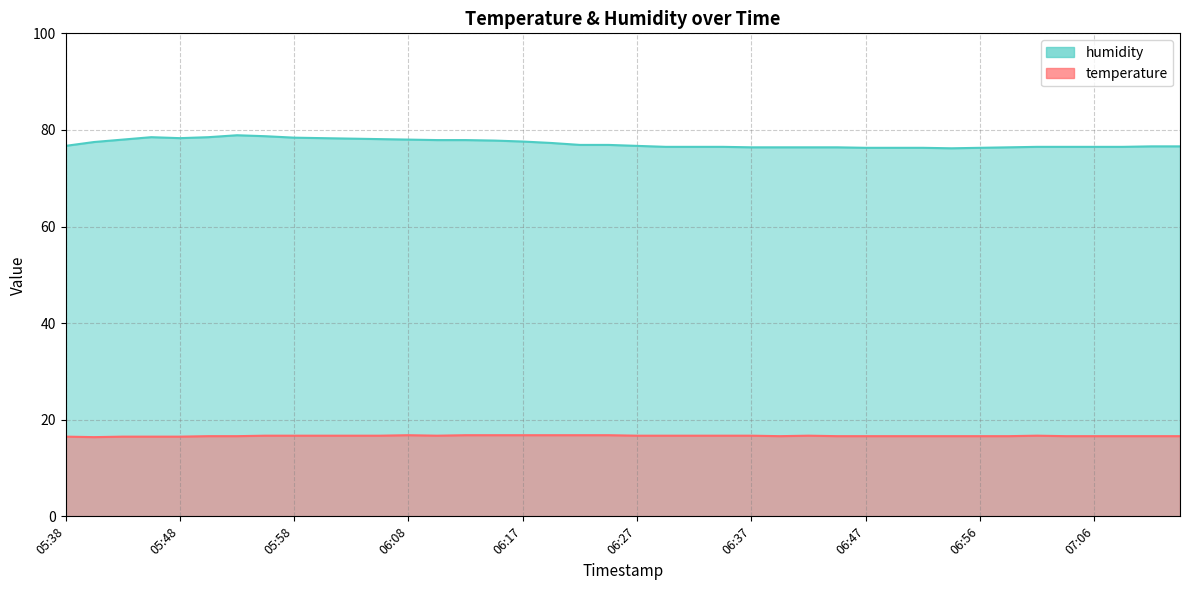

True or false: humidity and temperature cross at least once.

False